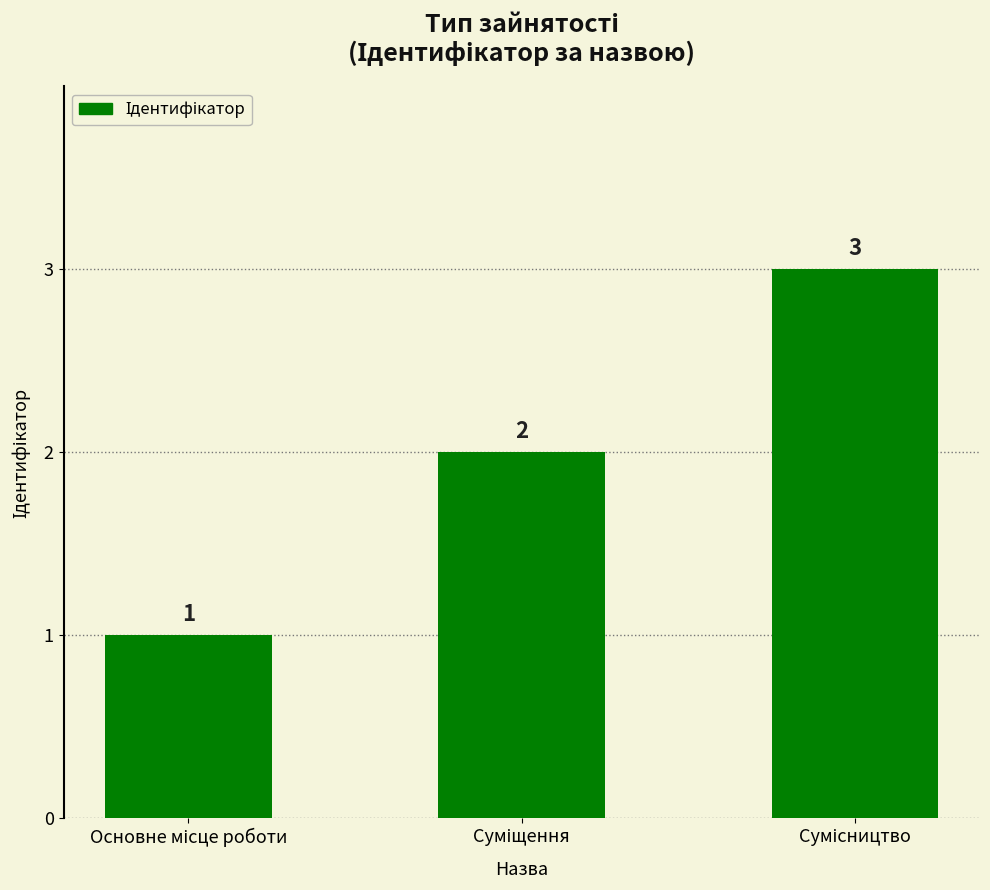

What is the sum of all values?

6